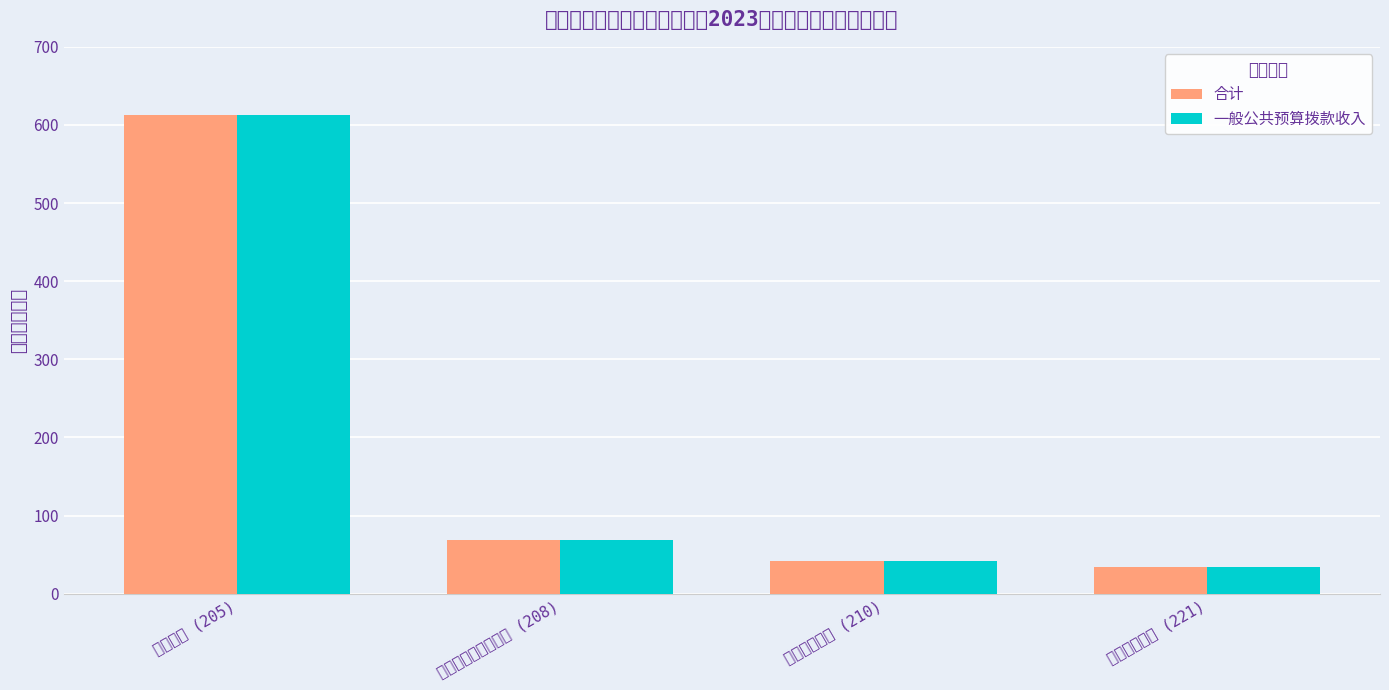

How many data points in 合计 are less than 69?

2